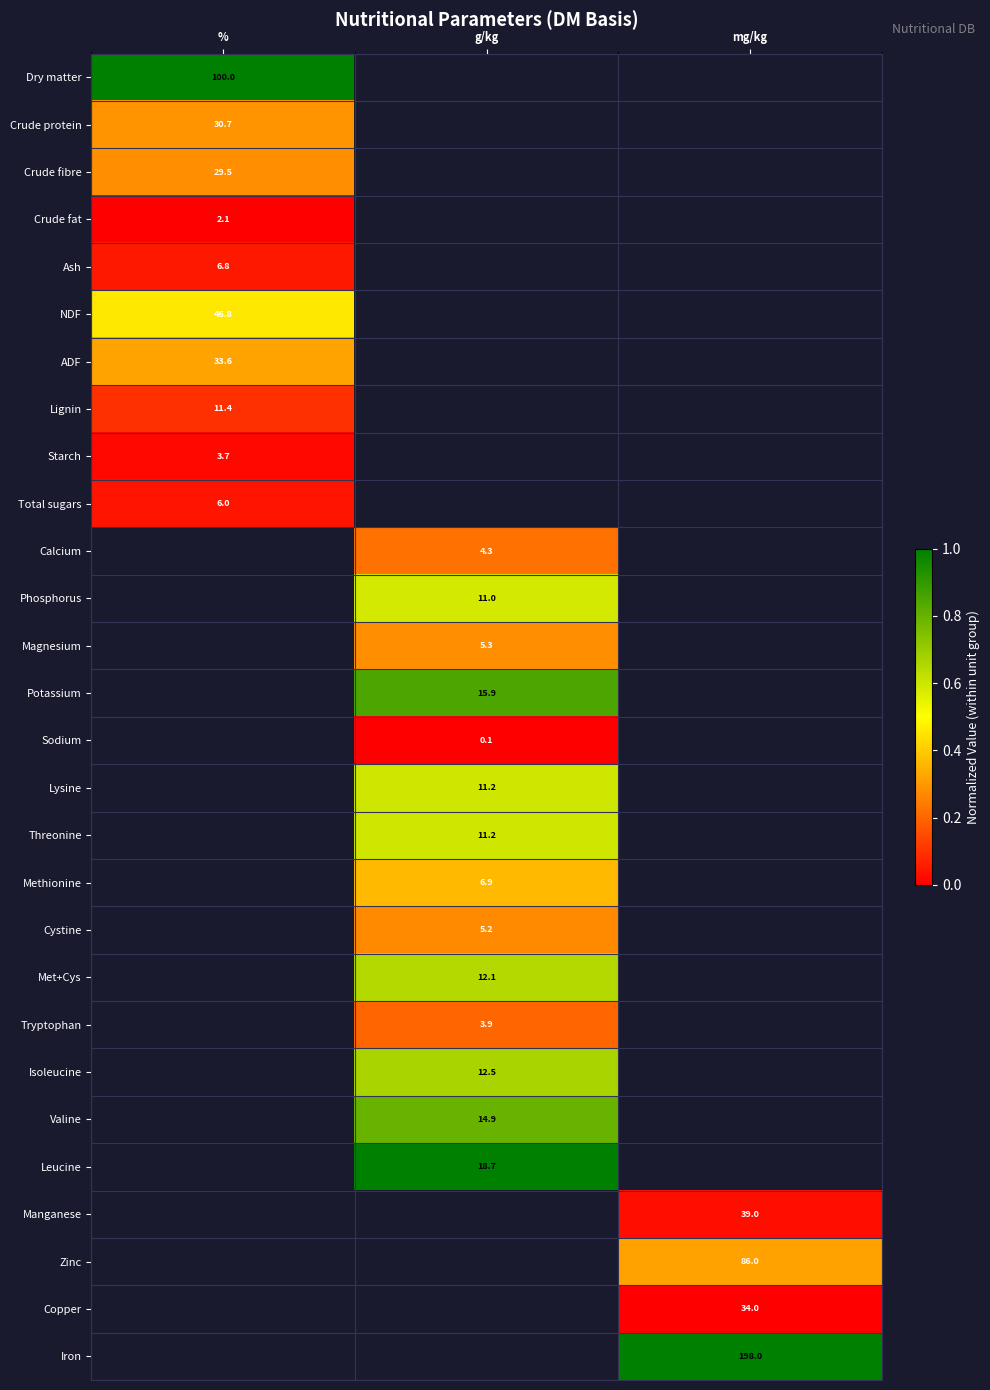

The value of Crude protein at % is 53.5. True or false?

False